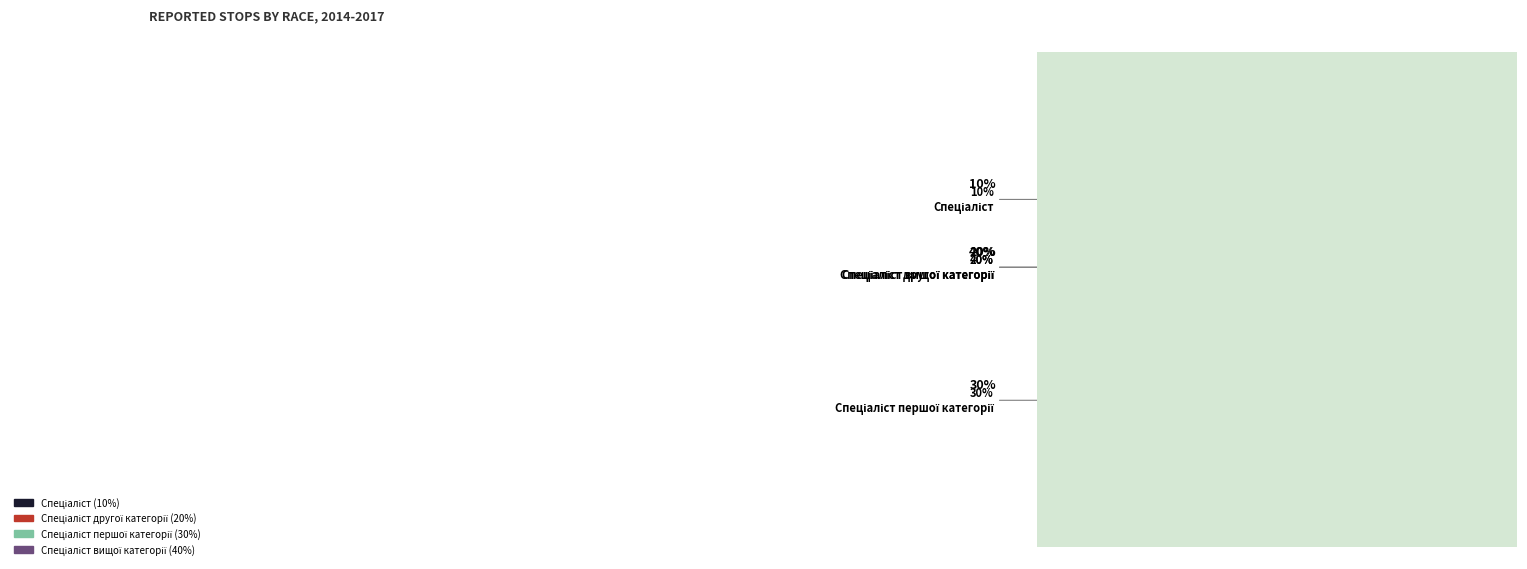

Does any single category account for the majority?

No